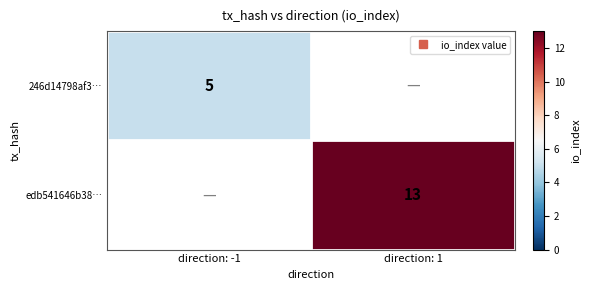

At which label is 246d14798af3… closest to 5?

direction: -1